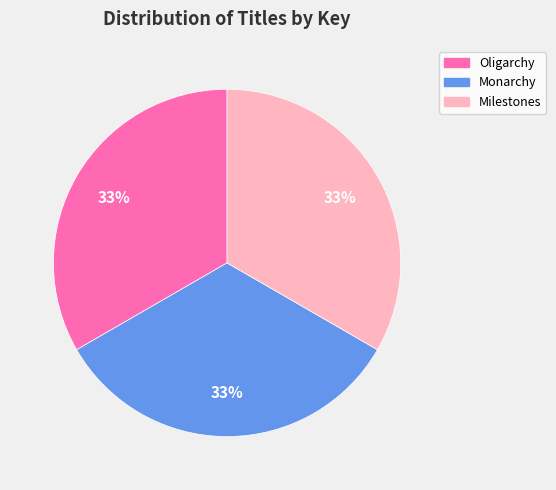

To the nearest percent, what is the average slice percentage?

33%